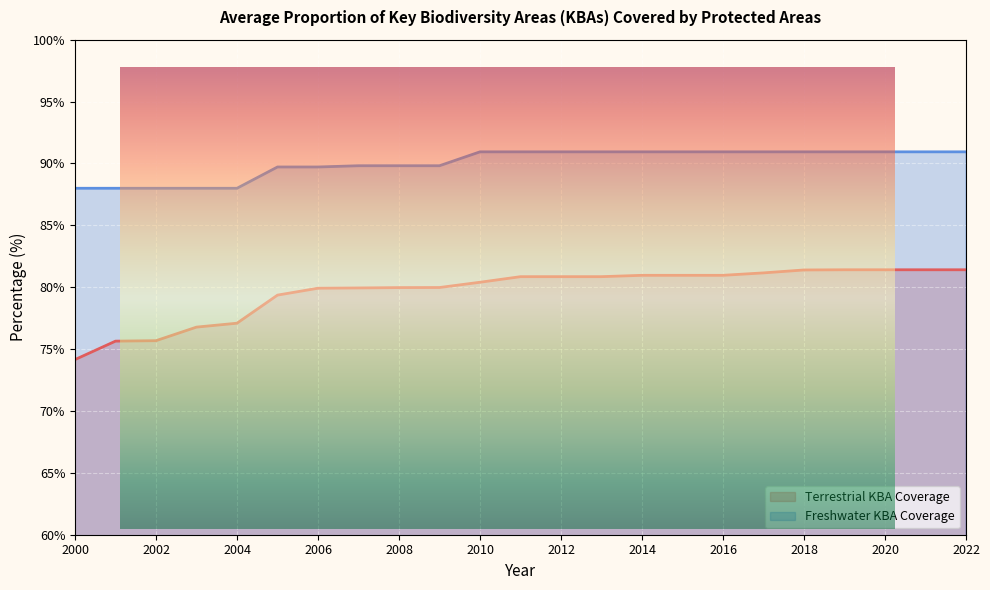

The value of Terrestrial KBA Coverage at 2014 is 81.0. True or false?

True